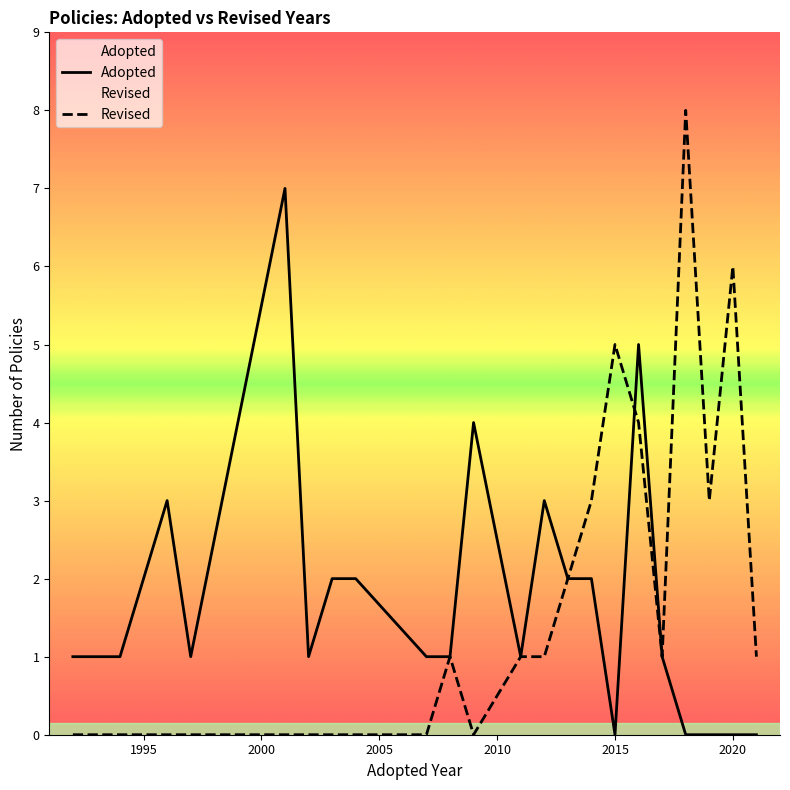

Is the value of Adopted at 11 greater than the value of Revised at 8?

Yes